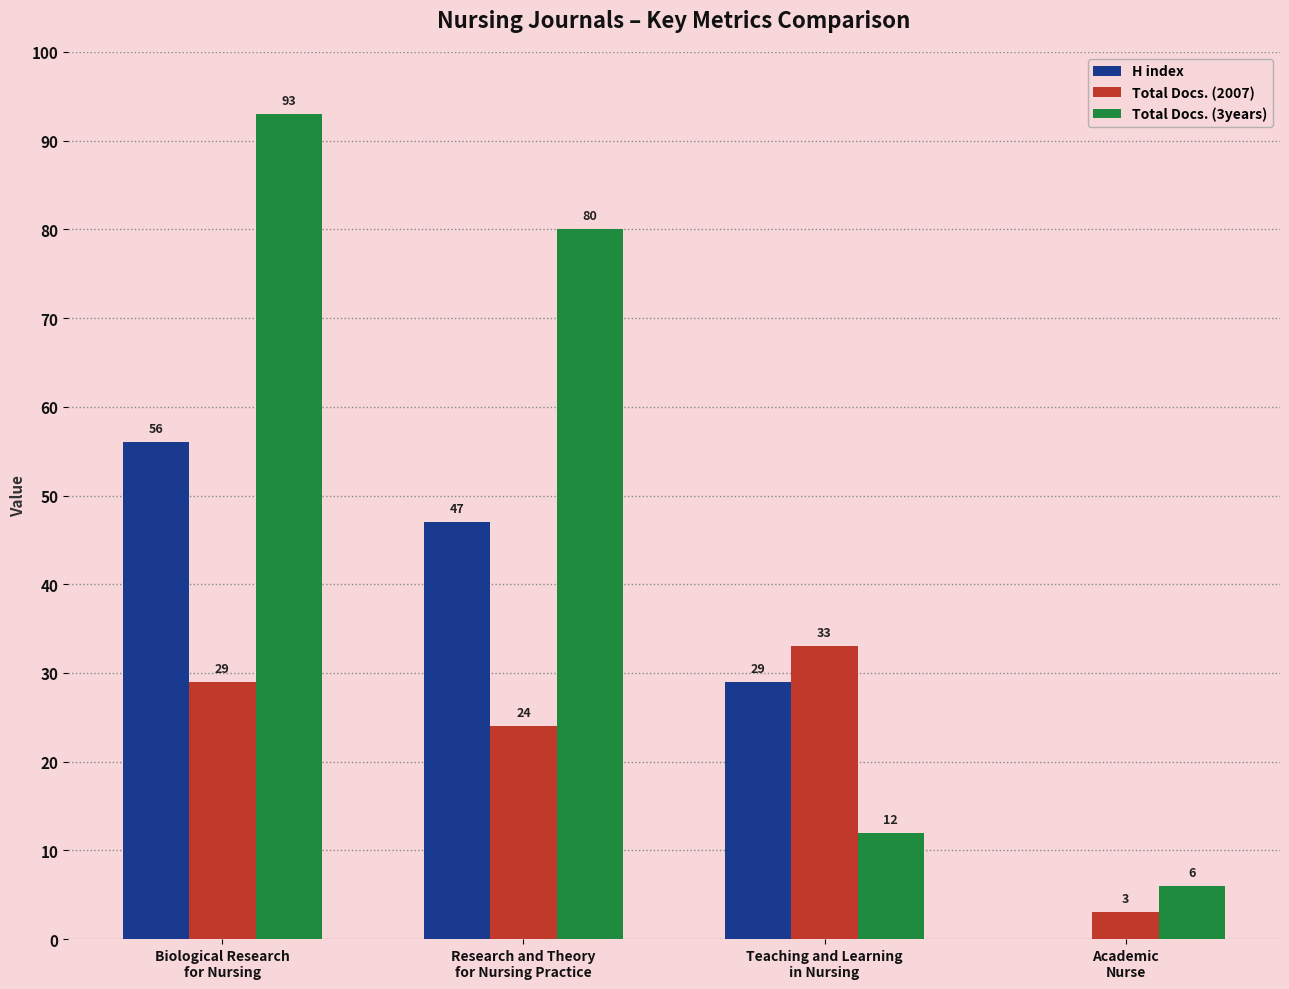

What is the sum of all Total Docs. (3years) values?

191